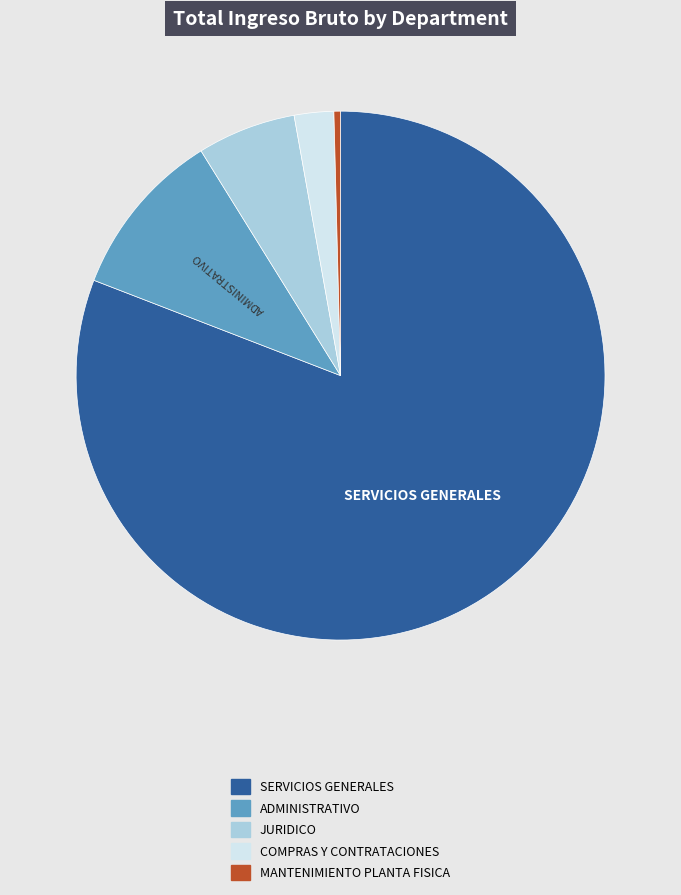

Is COMPRAS Y CONTRATACIONES the majority of the pie?

No